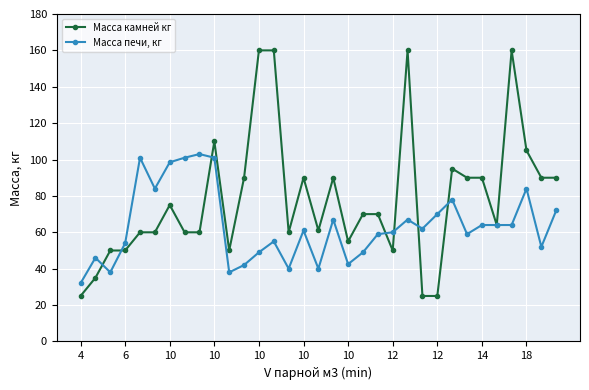

What is the maximum value for Масса печи, кг?

103.0